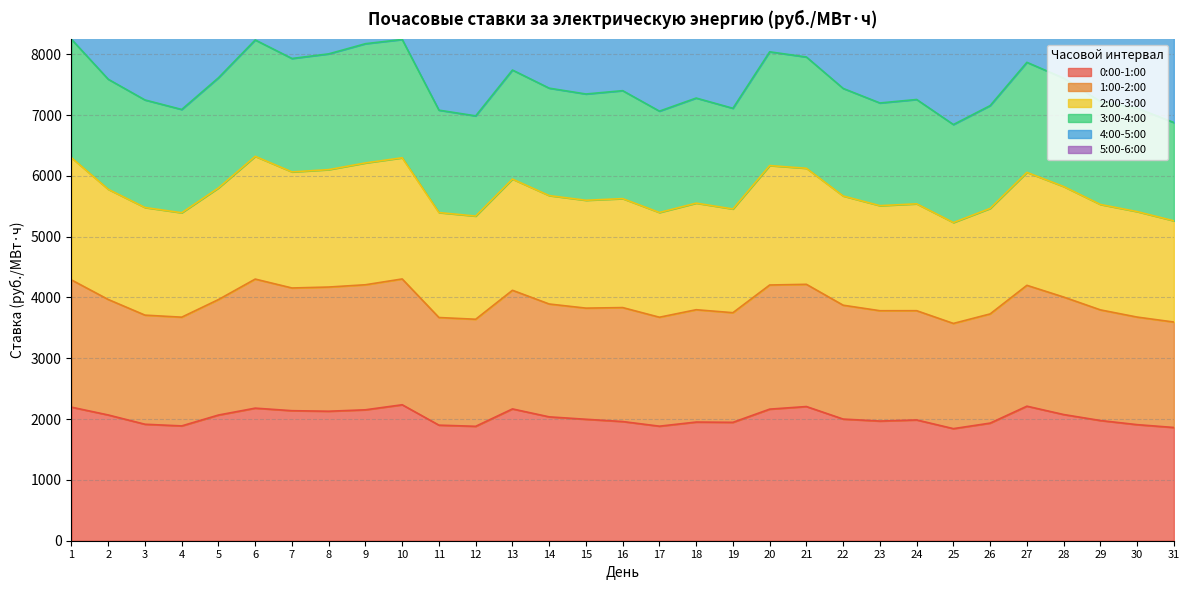

How many categories are shown in the chart?

31